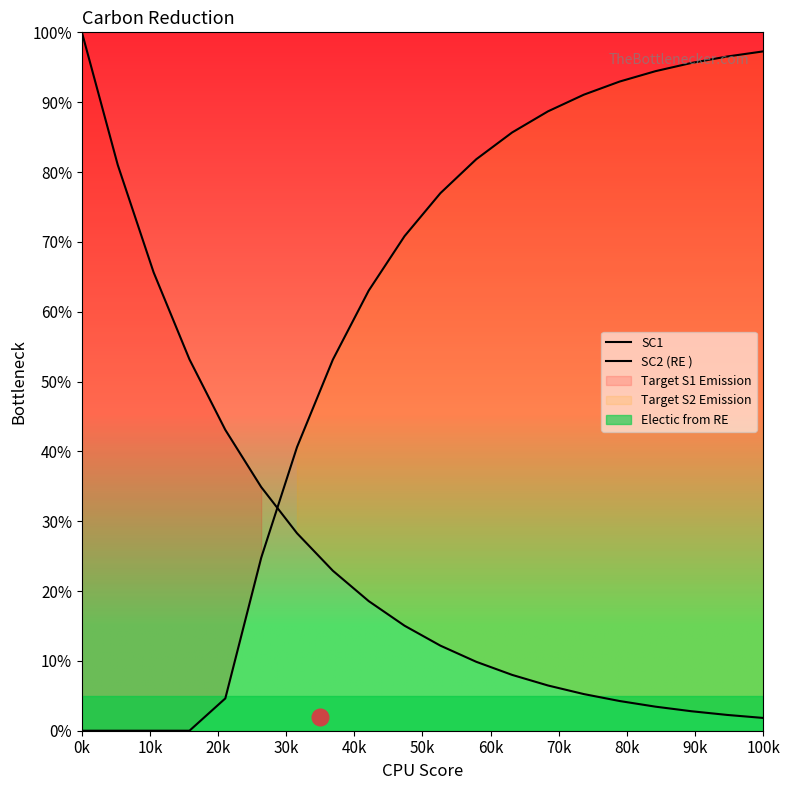

Rank the series at 70k from highest to lowest value.

SC2 (RE ), SC1